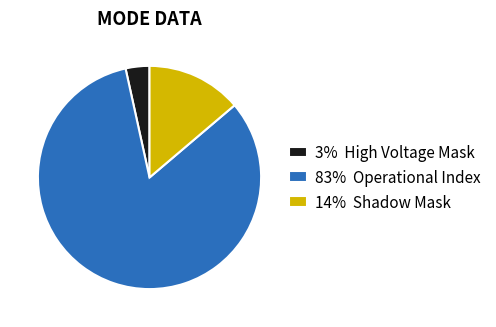

How many slices are in this pie chart?

3